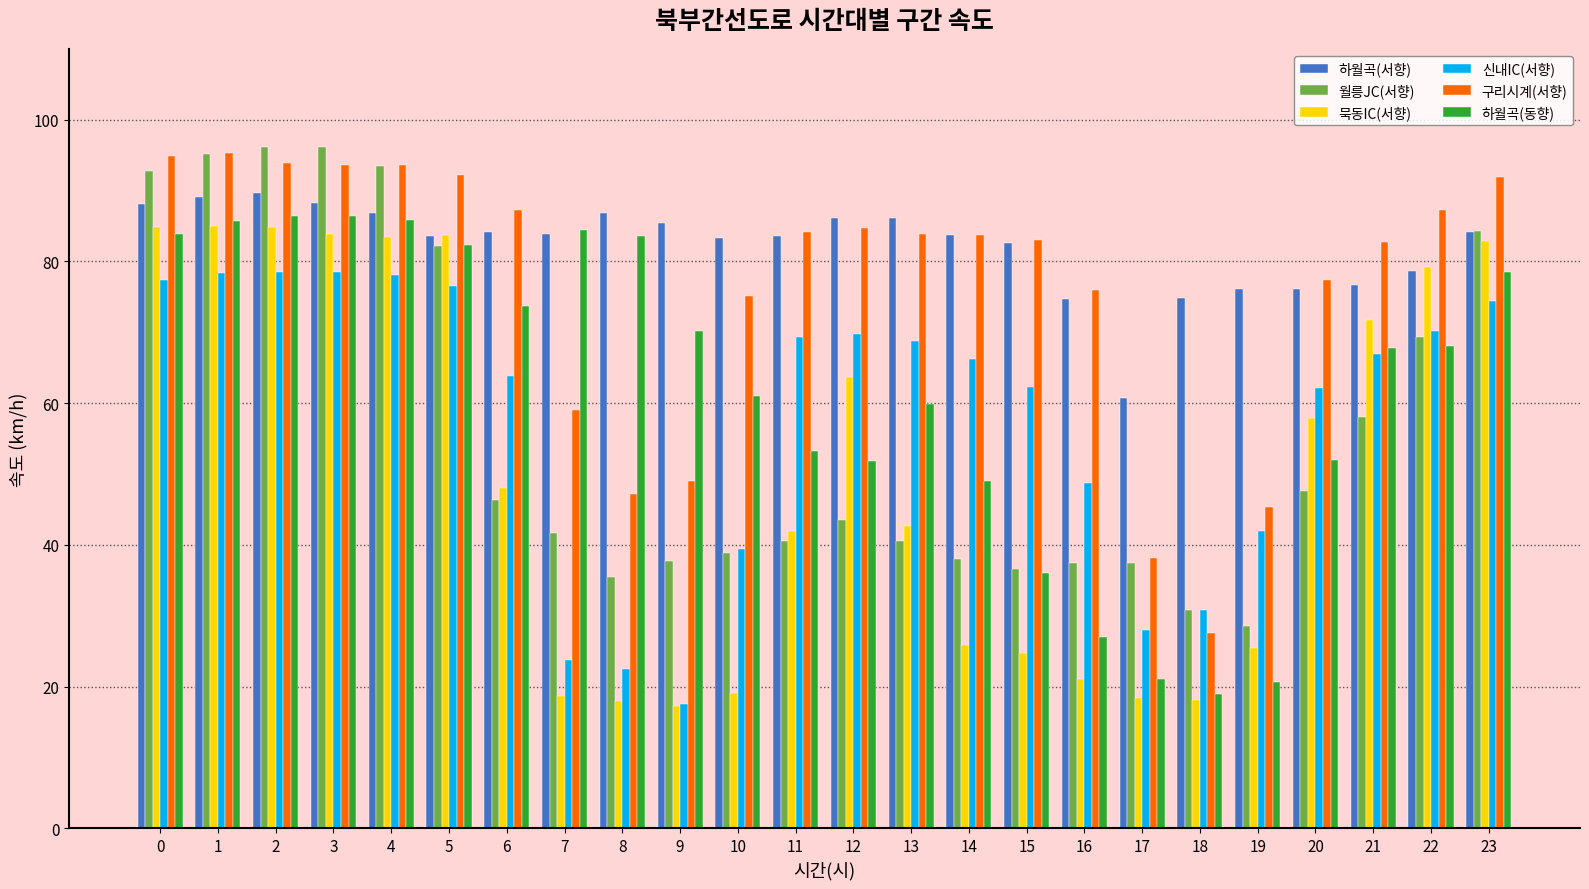

Is the value of 하월곡(서향) at 13 greater than the value of 월릉JC(서향) at 18?

Yes